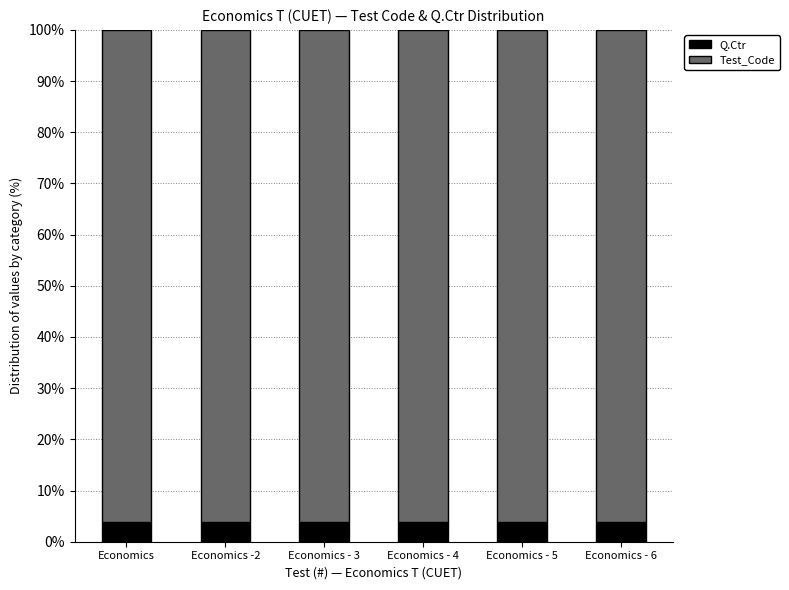

What is the lowest value of the Q.Ctr series?

3.9